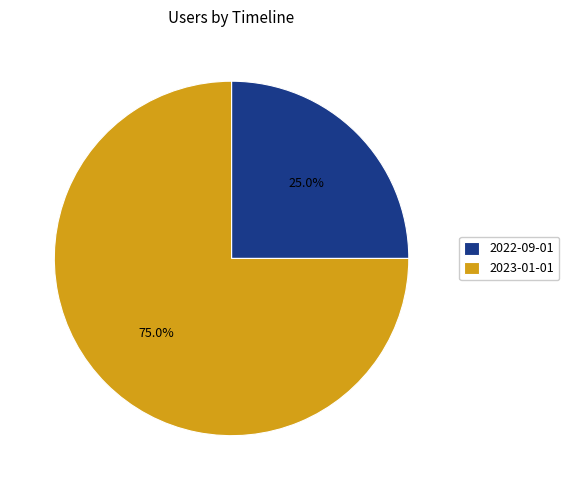

What portion of the pie excludes 2022-09-01?

75.0%